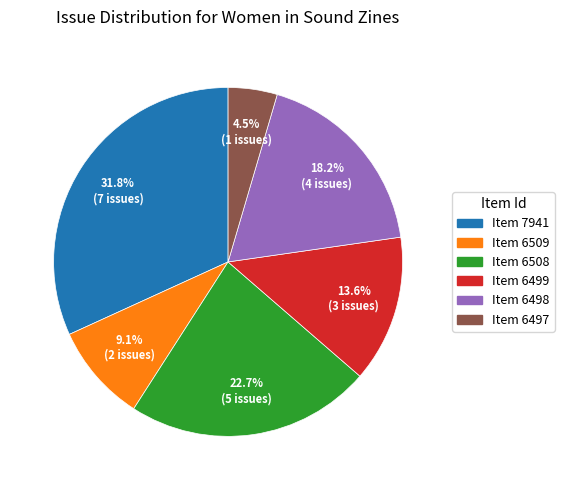

Rank the categories by value from lowest to highest.

Item 6497, Item 6509, Item 6499, Item 6498, Item 6508, Item 7941